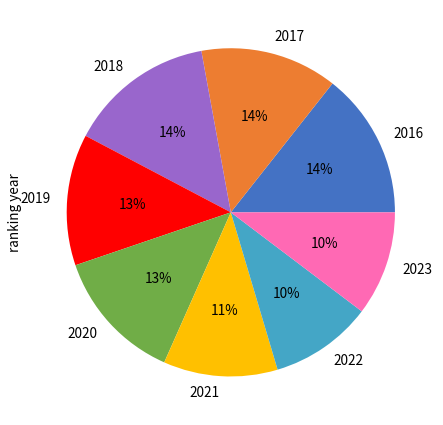

Does 2016 account for over 50% of the chart?

No